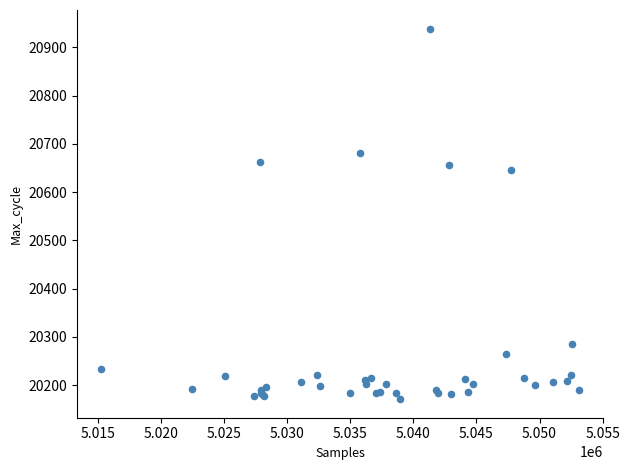

What Y value in the scatter plot is closest to 20555?

20645